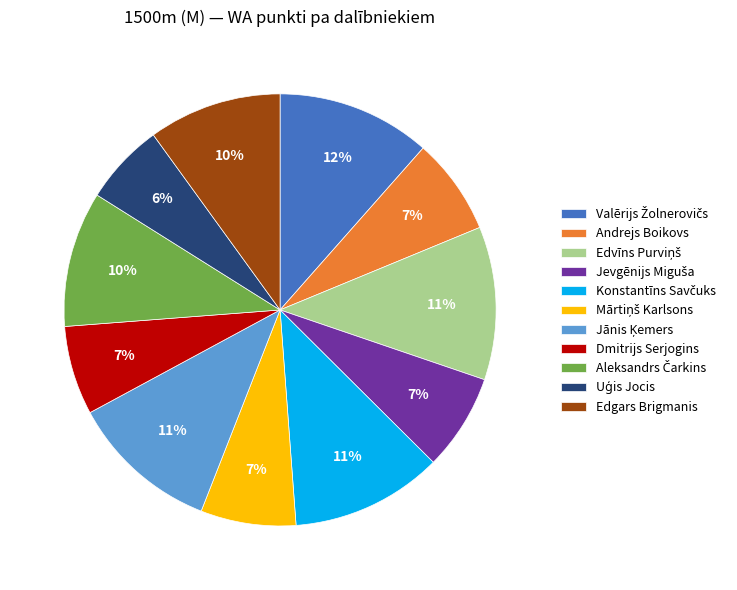

Is there a majority slice in this chart?

No